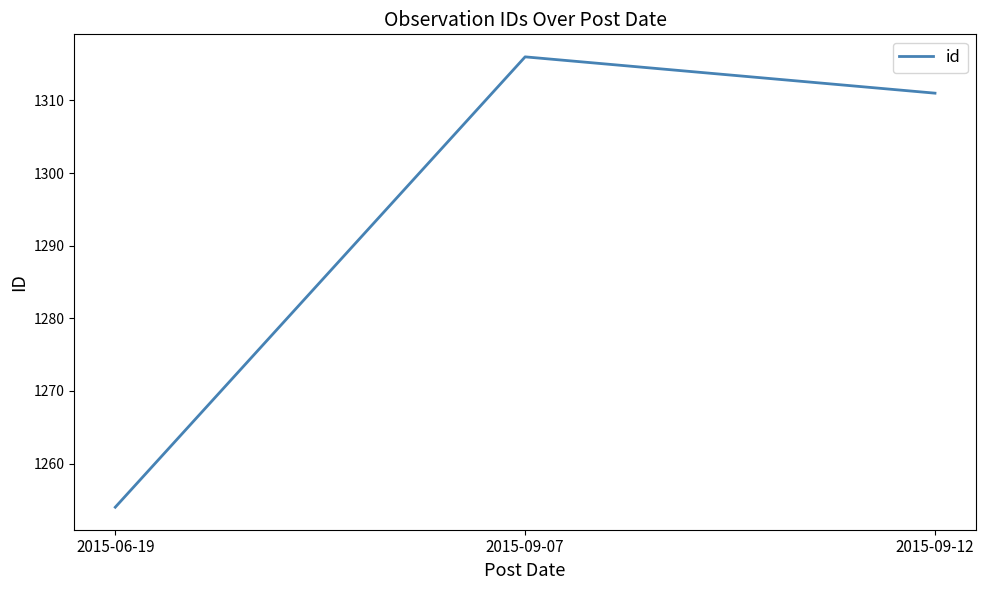

Reading right to left, list all the values displayed in this chart.

2015-09-12=1311	2015-09-07=1316	2015-06-19=1254